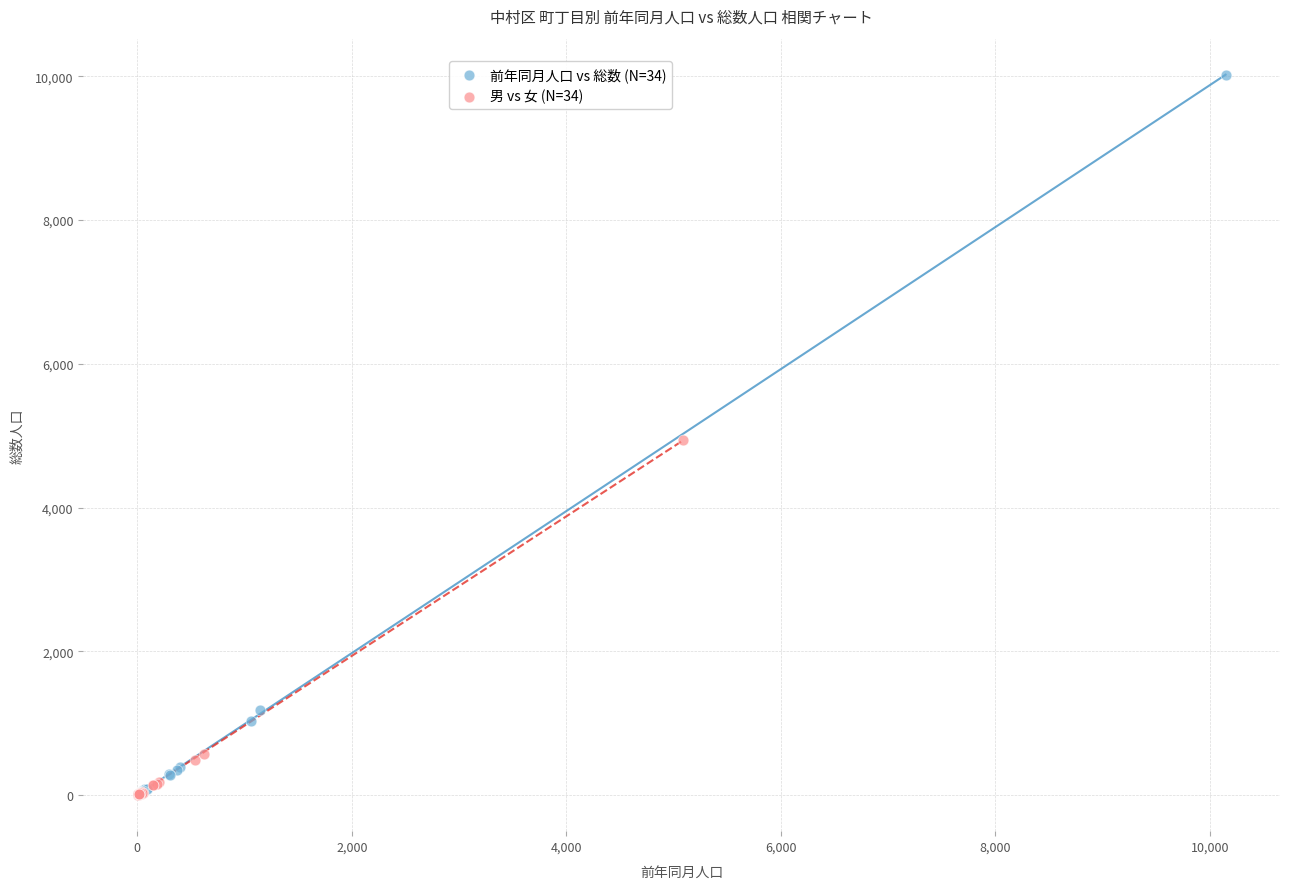

Which series has the widest spread of Y values?

前年同月人口 vs 総数 (N=34)